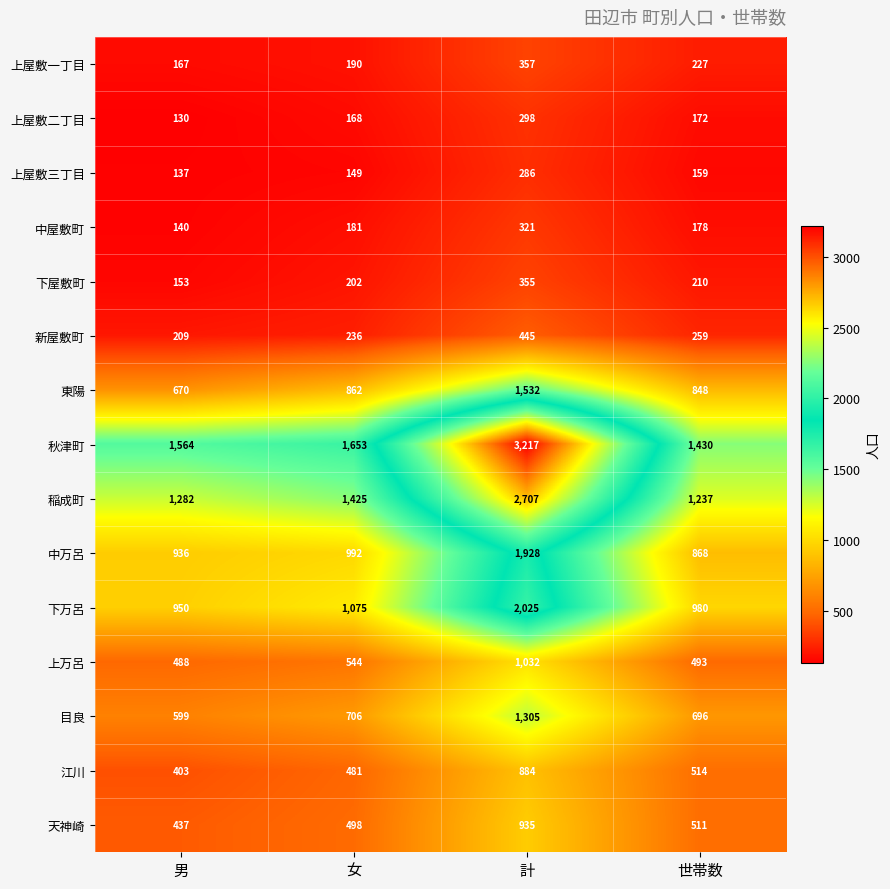

At which category is the sum across all series the highest?

計